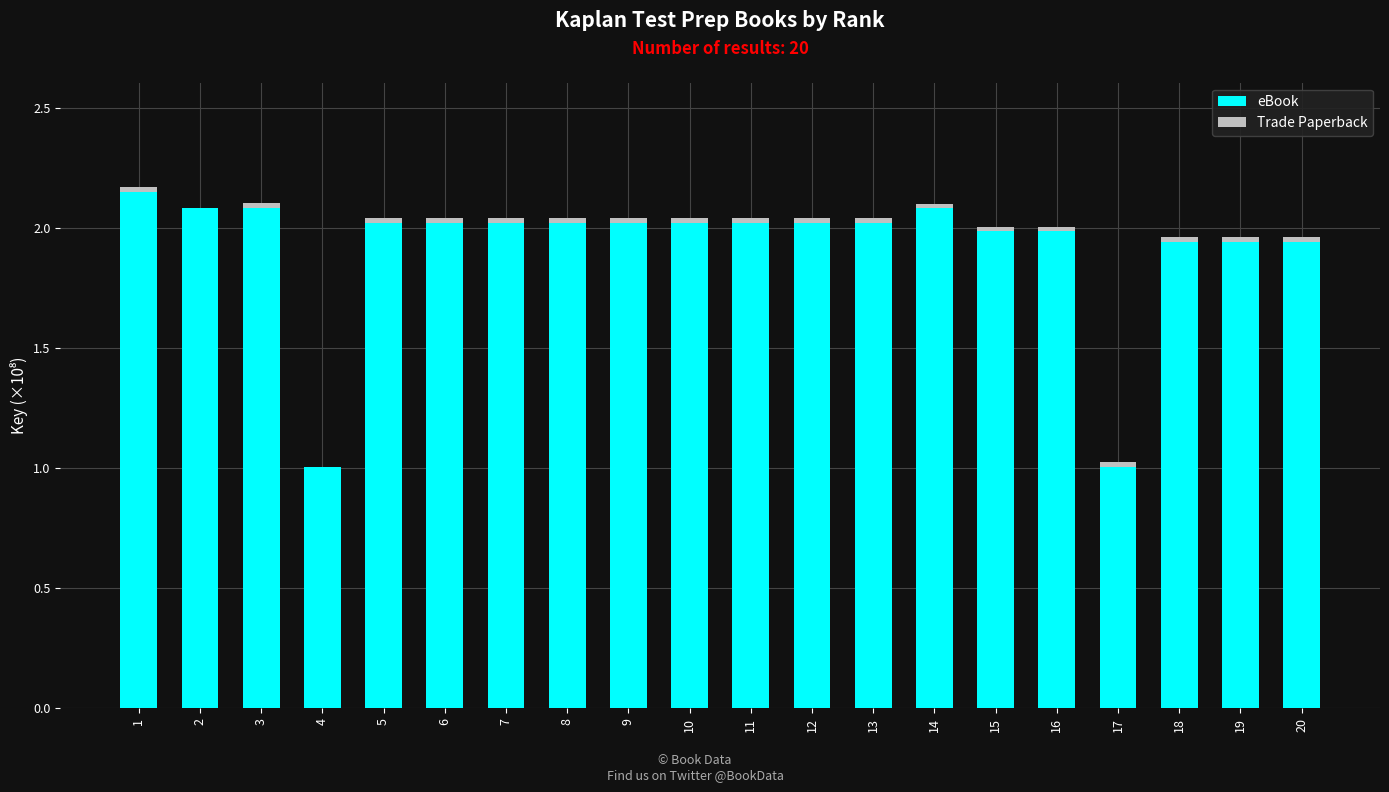

Is it true that eBook equals 2.6 at 16?

False